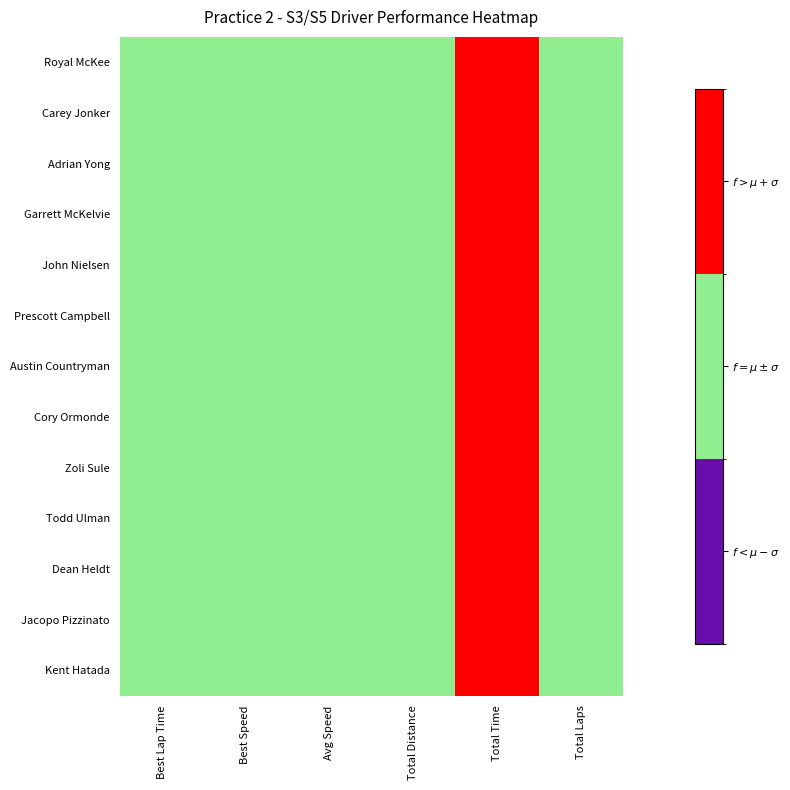

What is the total value across all series at Total Laps?

13